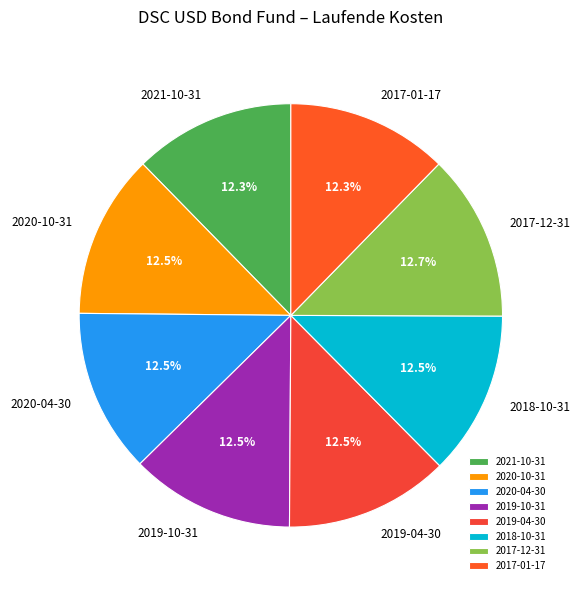

Is the sum of 2019-10-31 and 2021-10-31 greater than half?

No